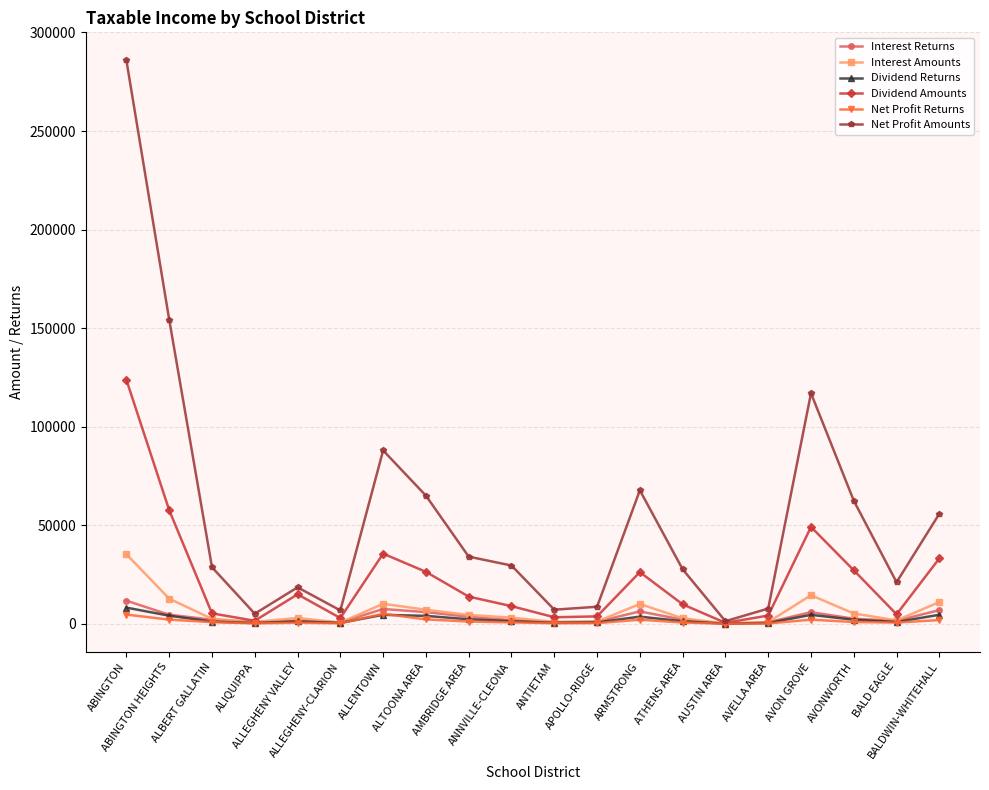

What is the value of the Interest Returns point at the 1st from the left?

11767